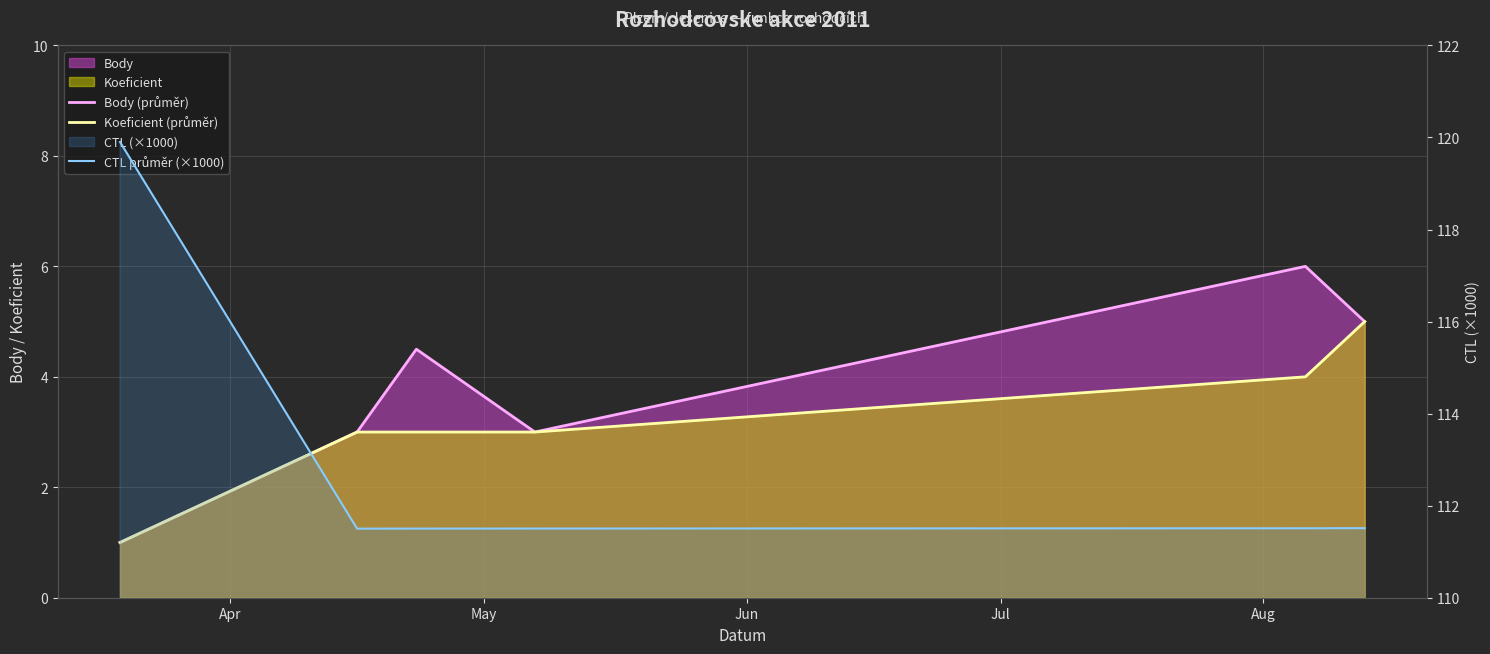

The Koeficient (průměr) series shows 1.4 at Jun. True or false?

False